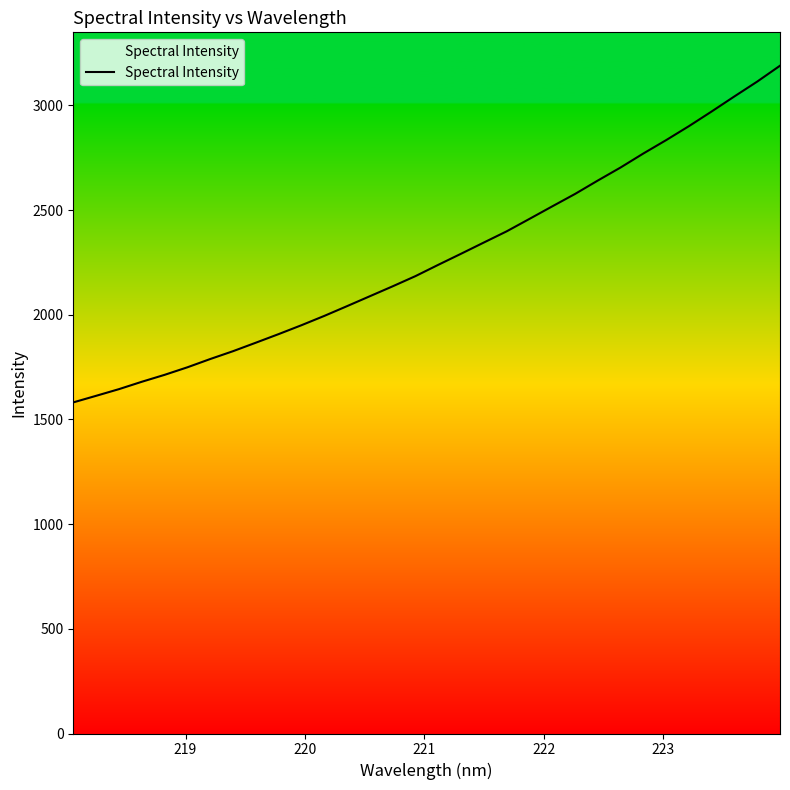

What is the average value?

2274.0